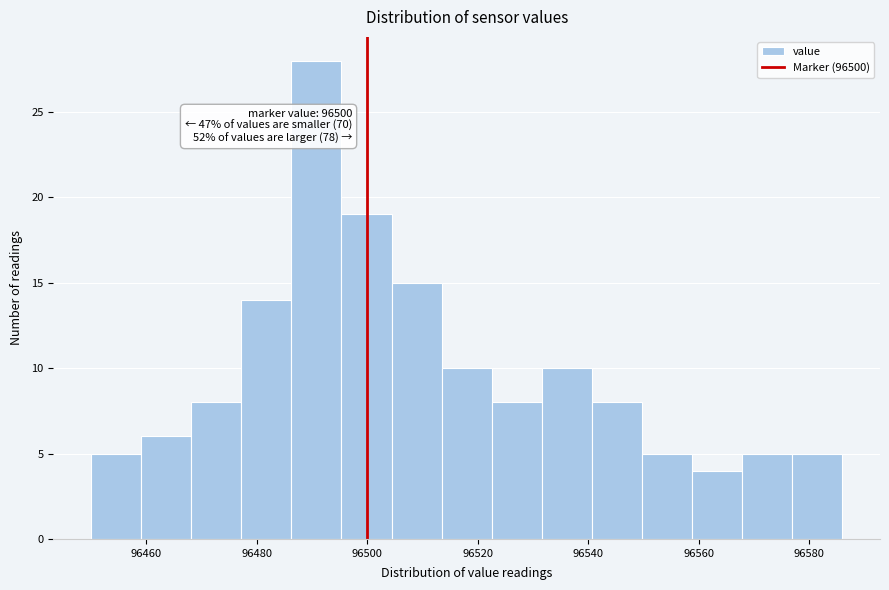

Which range on the x-axis has the tallest bar?

96486 to 96496